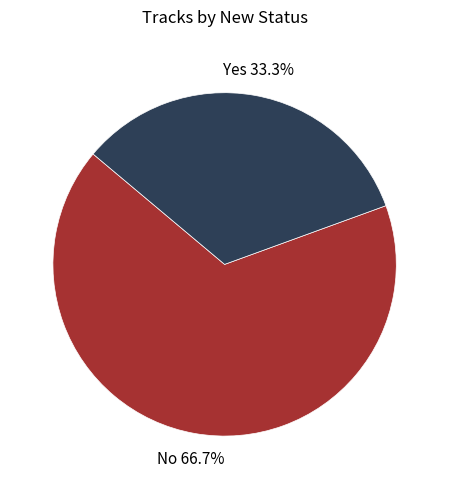

To the nearest percent, what portion does No represent?

67%